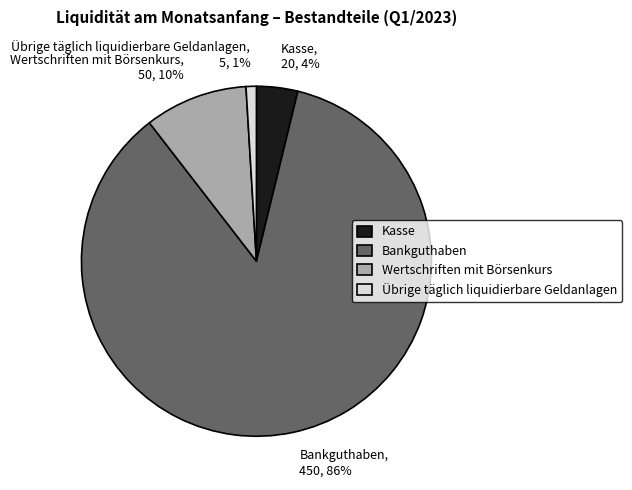

How many segments does this pie chart have?

4